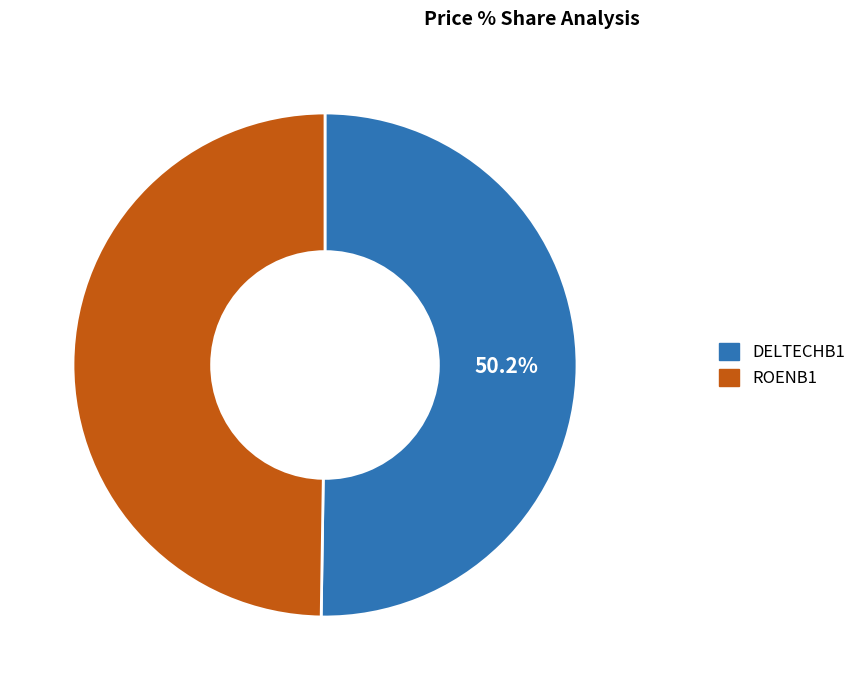

What portion of the pie excludes DELTECHB1?

49.8%